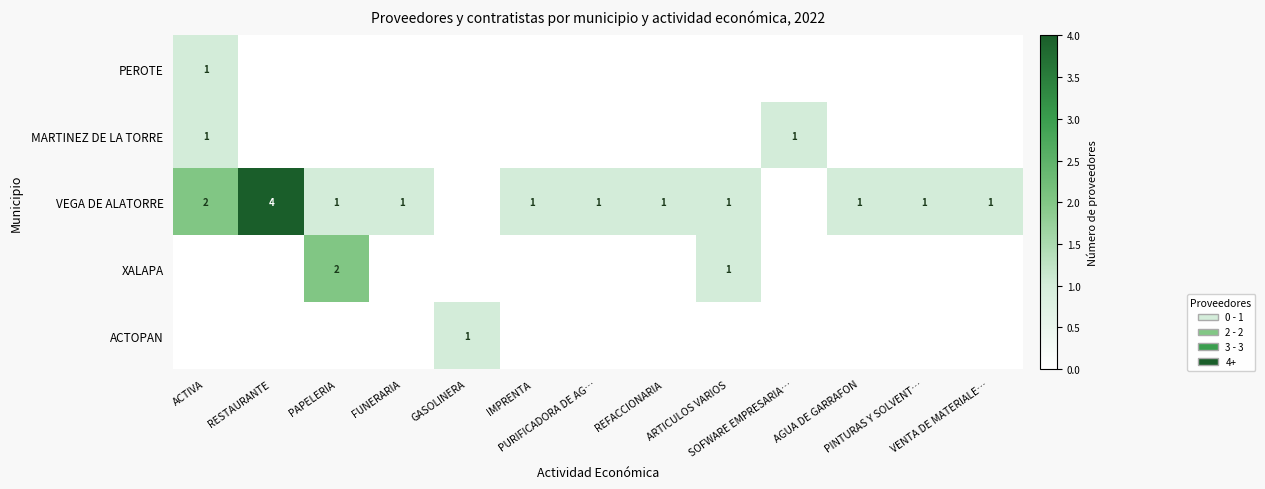

At how many categories does at least one series exceed 3?

1